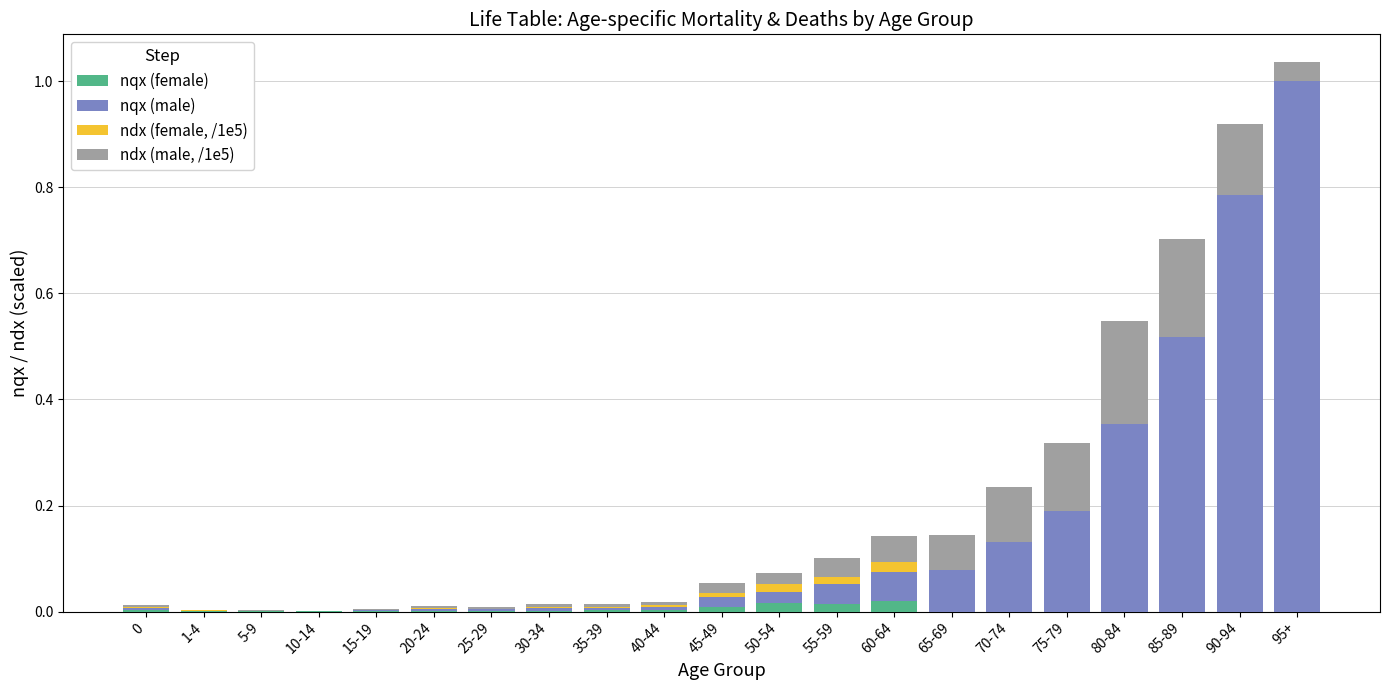

What are all the series names shown in the legend?

nqx (female), nqx (male), ndx (female, /1e5), ndx (male, /1e5)